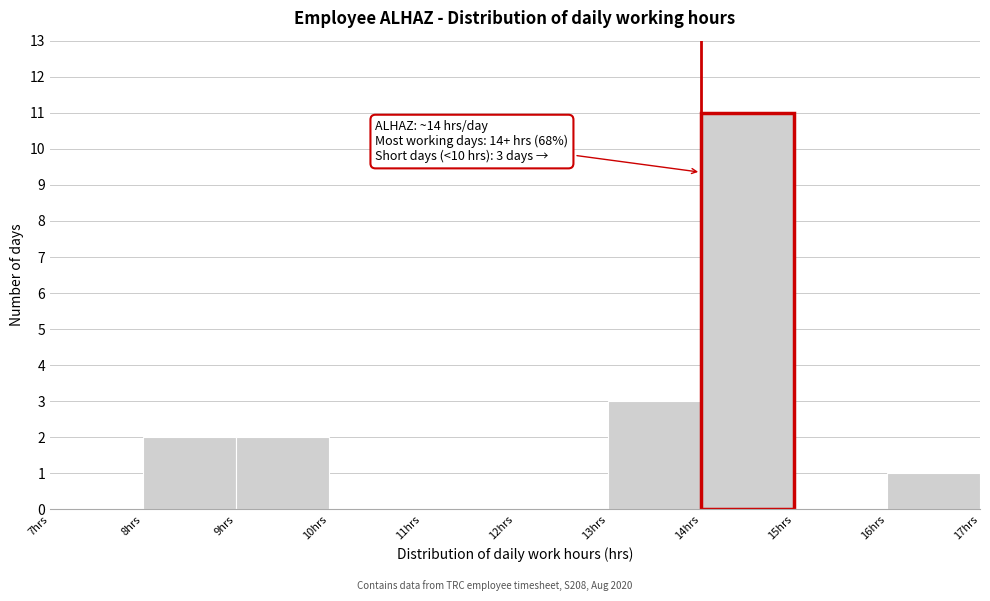

Which range on the x-axis has the tallest bar?

14 to 15